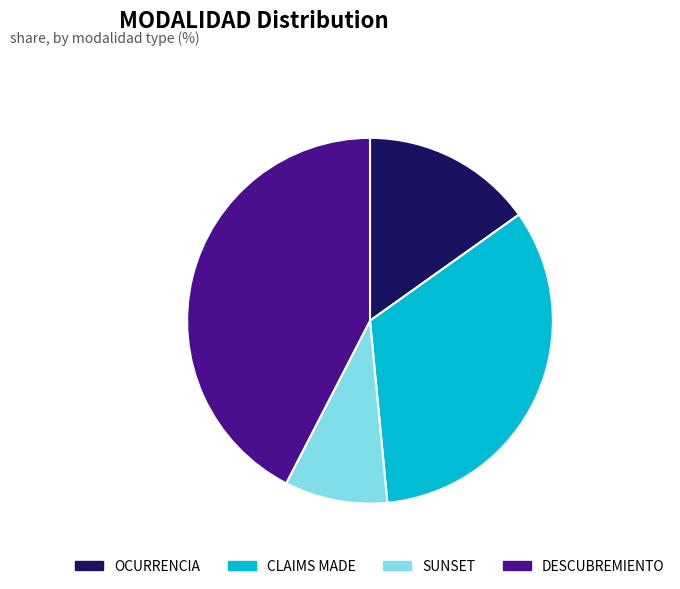

The SUNSET slice represents 9% of the pie. True or false?

True